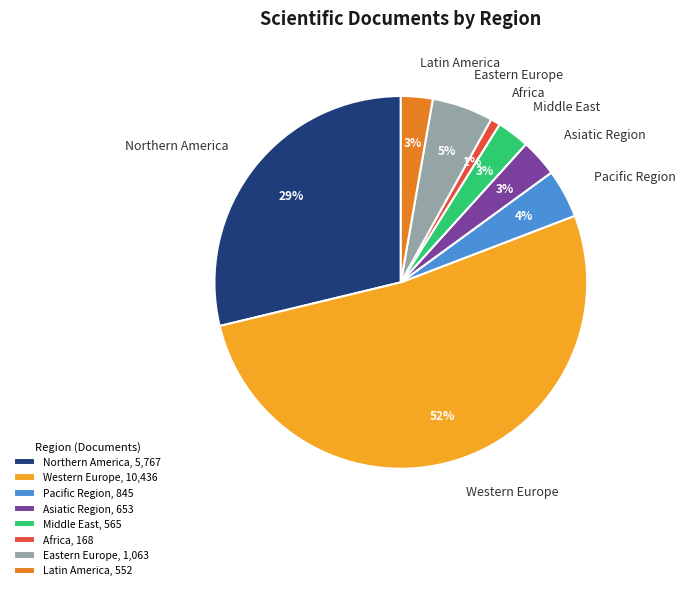

Is there any slice that represents more than half of the pie?

Yes